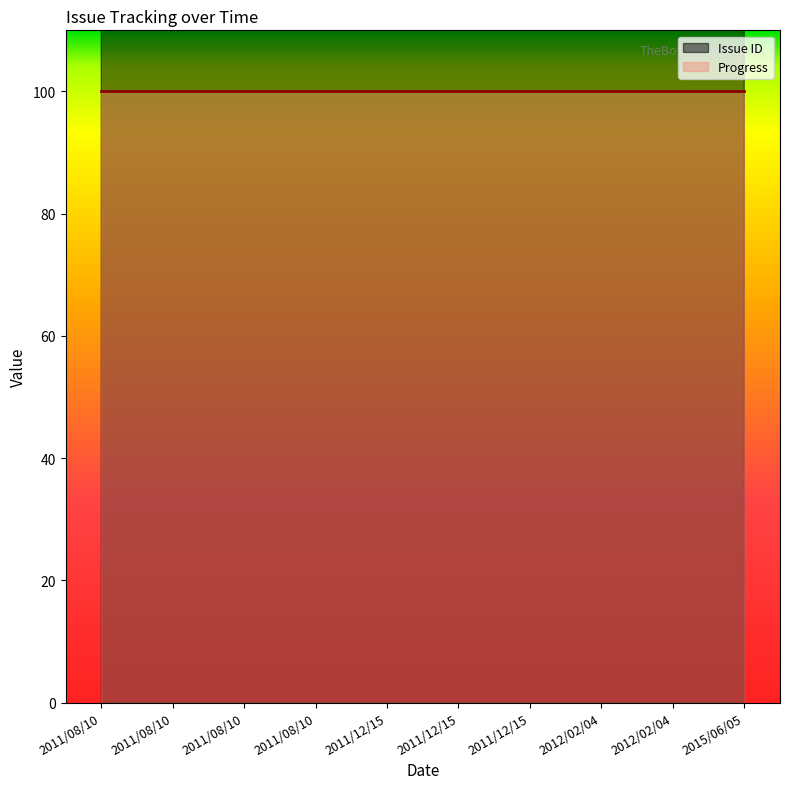

Between 2011/12/15 and 2012/02/04, which is larger?

2012/02/04